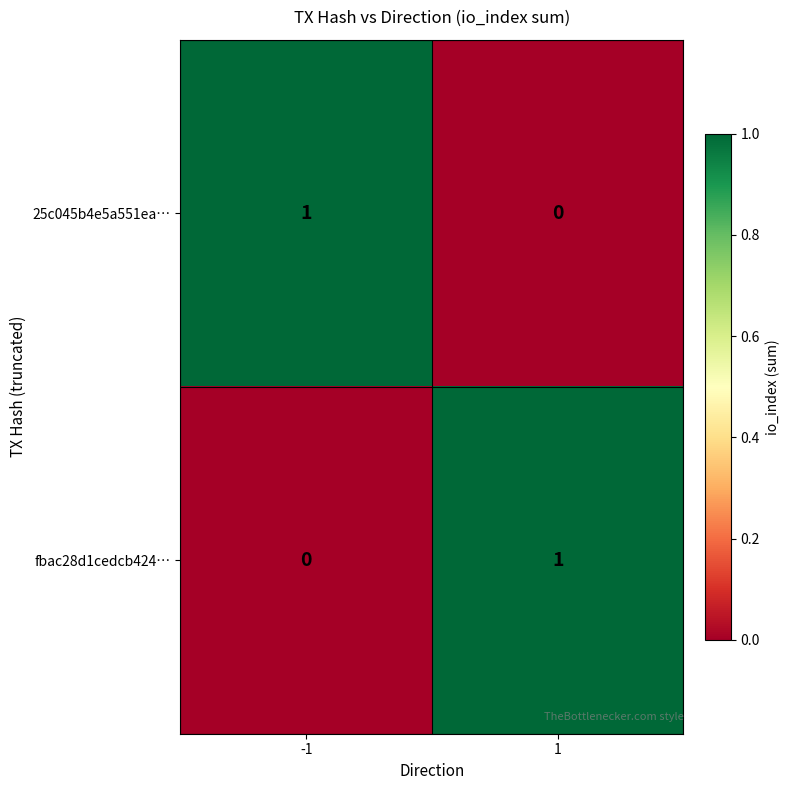

How many data points does each series have?

2